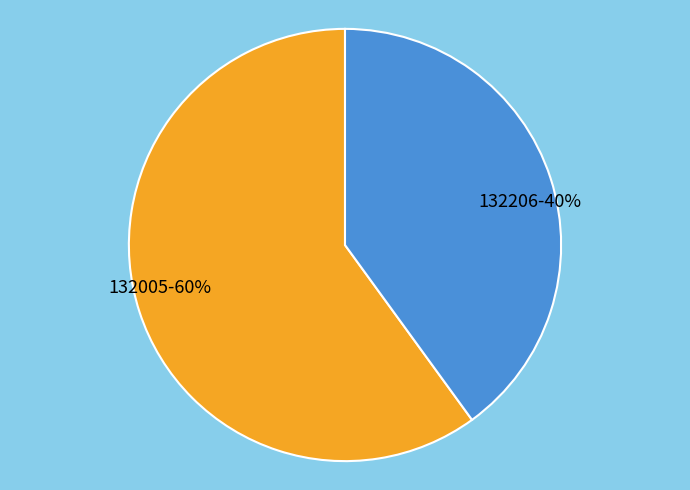

Does 132206 represent more than half of the total?

No